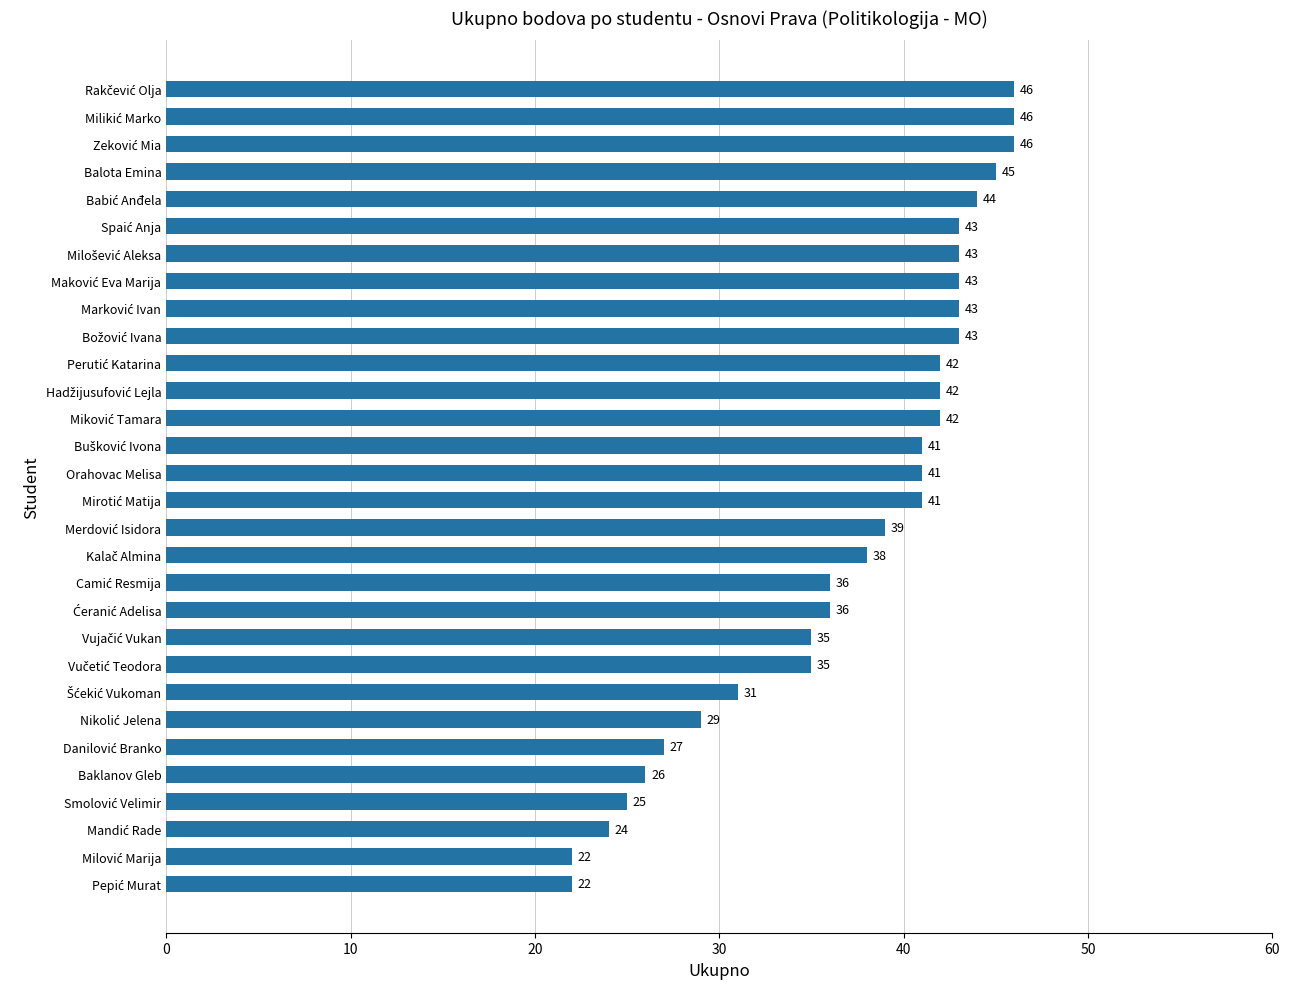

What is the difference between the maximum and minimum values?

24